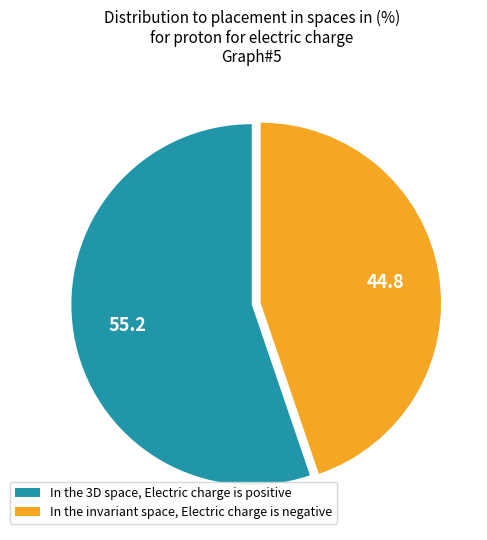

The In the 3D space, Electric charge is positive slice represents 45% of the pie. True or false?

False